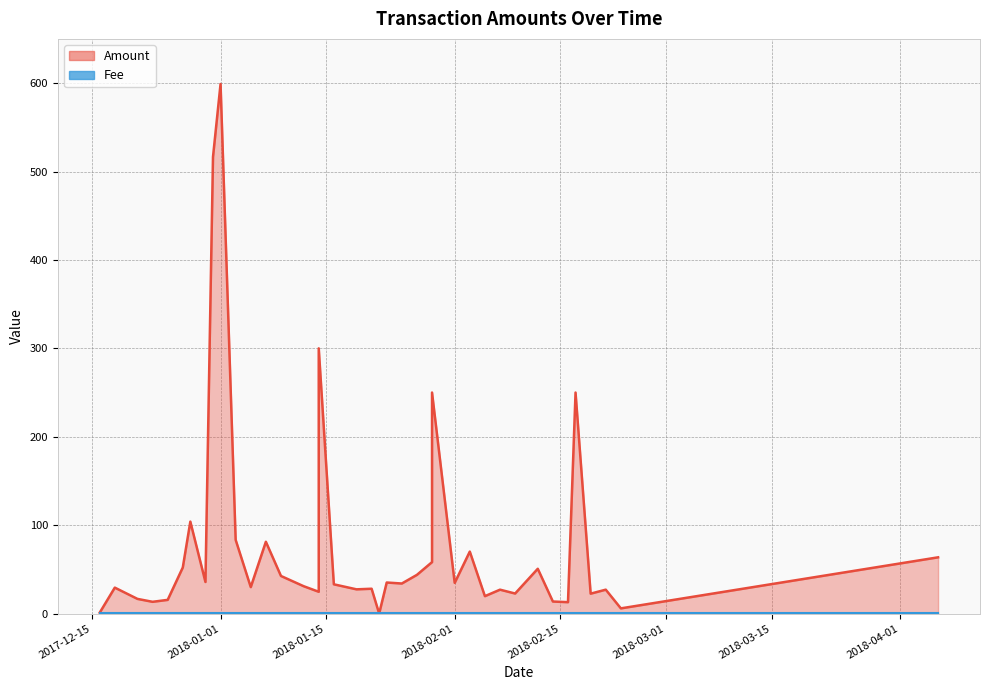

Where do Fee and Amount first cross each other?

2018-01-23 and 2018-01-22